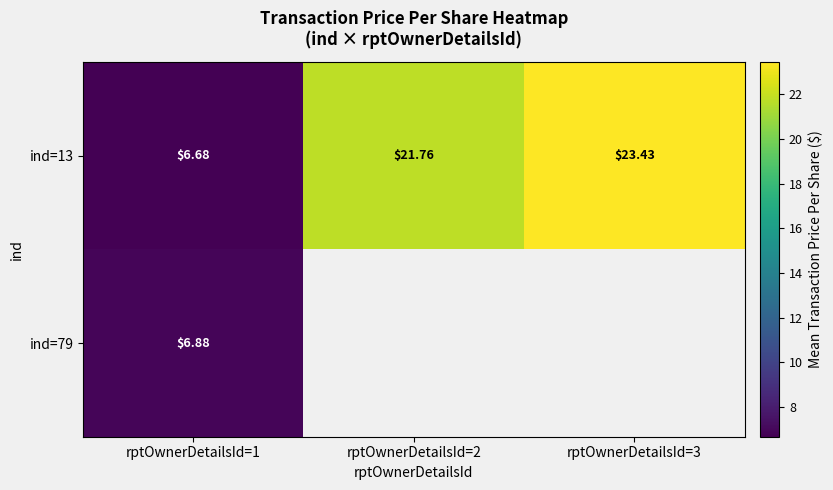

What is the greatest value displayed?

23.4